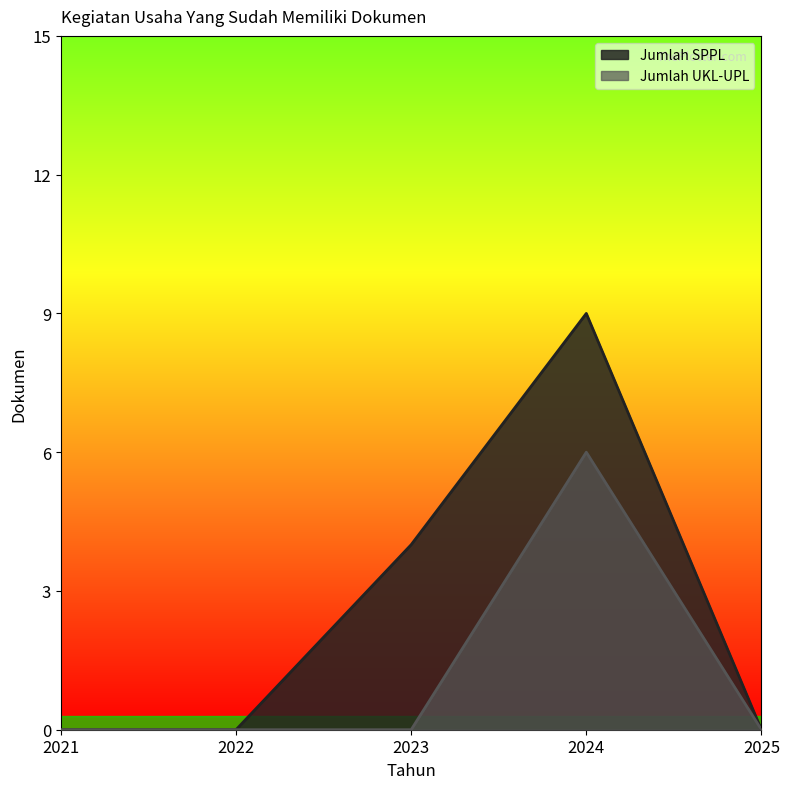

True or false: Jumlah UKL-UPL has a value of 8 at 2024.

False